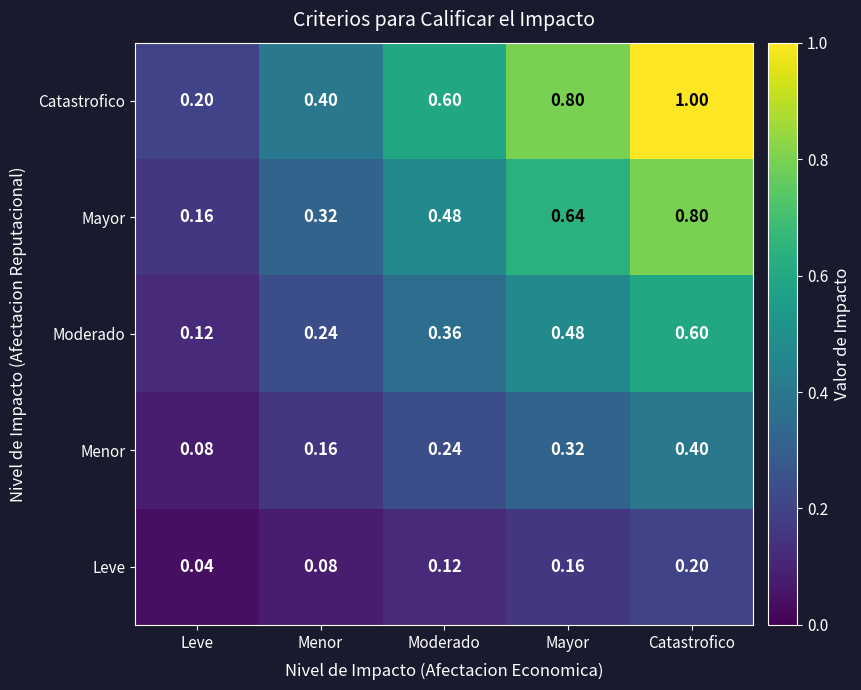

Which category has the lowest value in the Menor series?

Leve